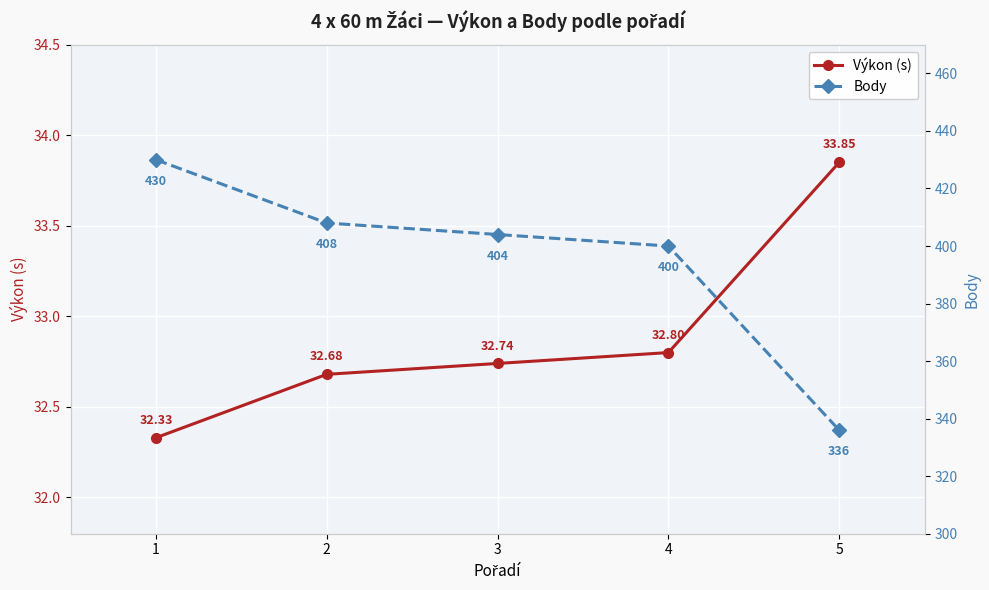

Rank the categories by Výkon (s) value from highest to lowest.

5, 4, 3, 2, 1